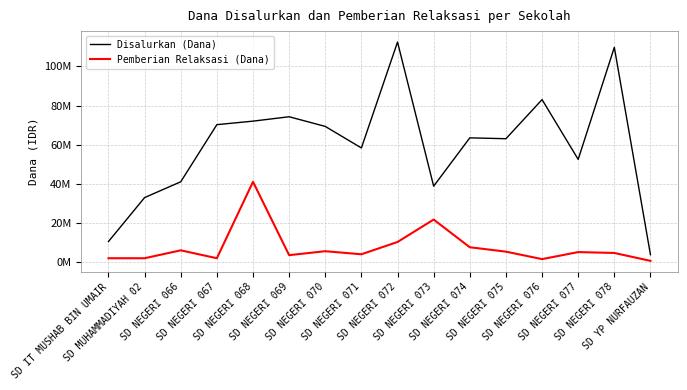

What are all the series names shown in the legend?

Disalurkan (Dana), Pemberian Relaksasi (Dana)